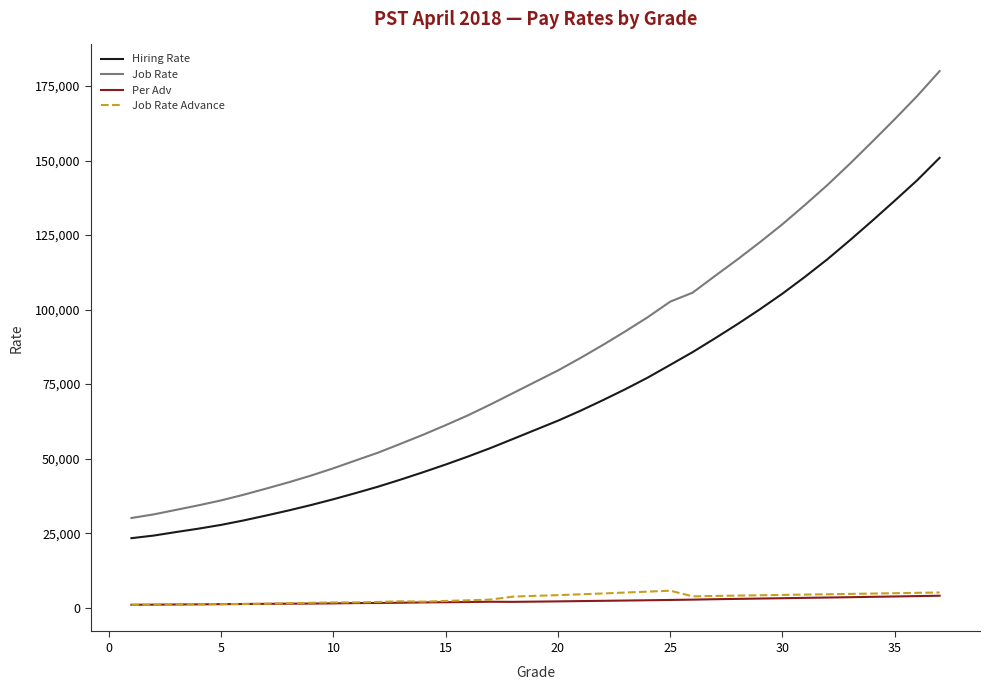

What is the greatest value displayed?

180001